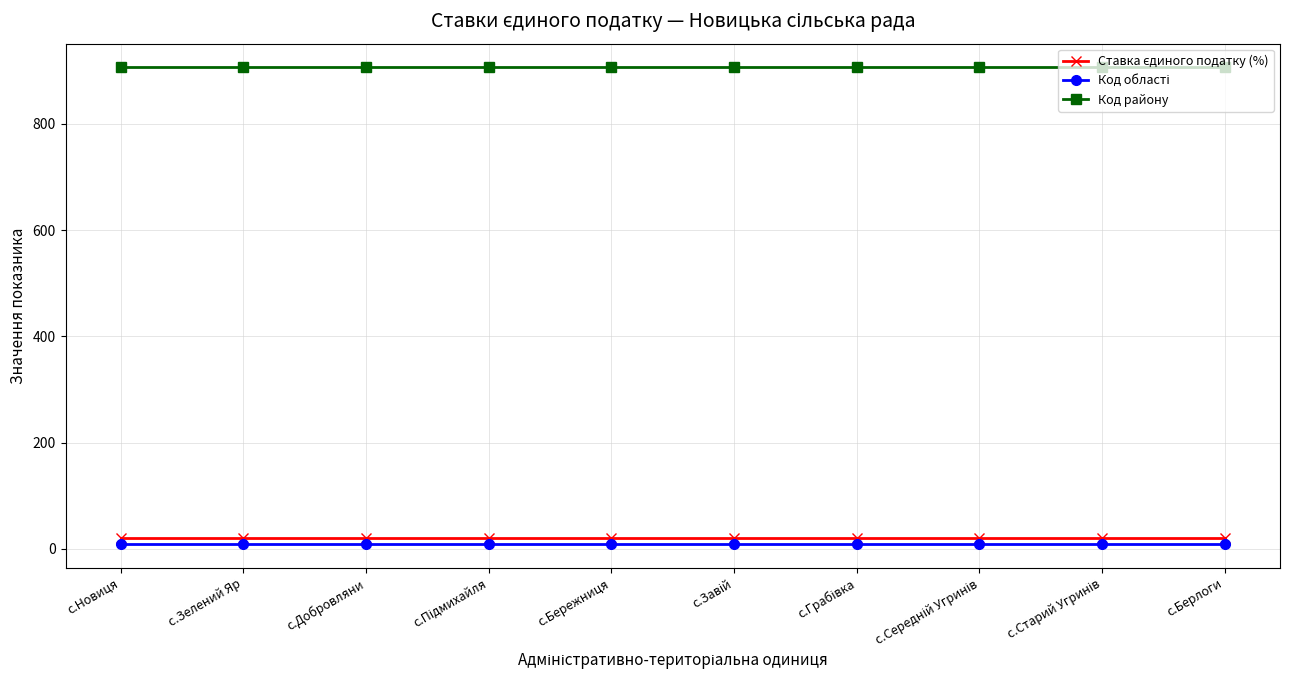

Which series has the largest total across all categories?

Код району